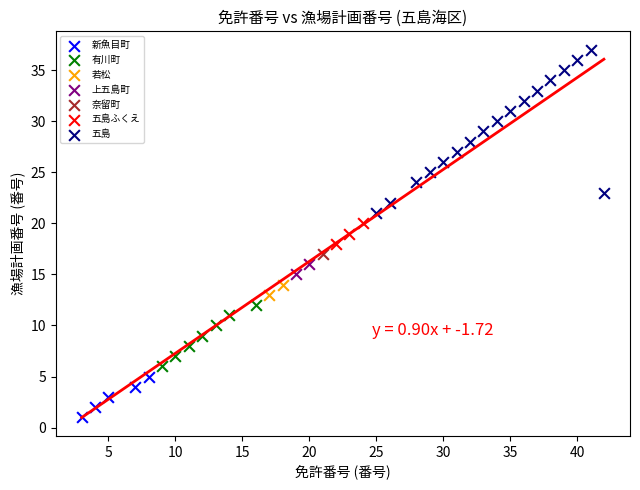

What are all the series names shown in the legend?

新魚目町, 有川町, 若松, 上五島町, 奈留町, 五島ふくえ, 五島